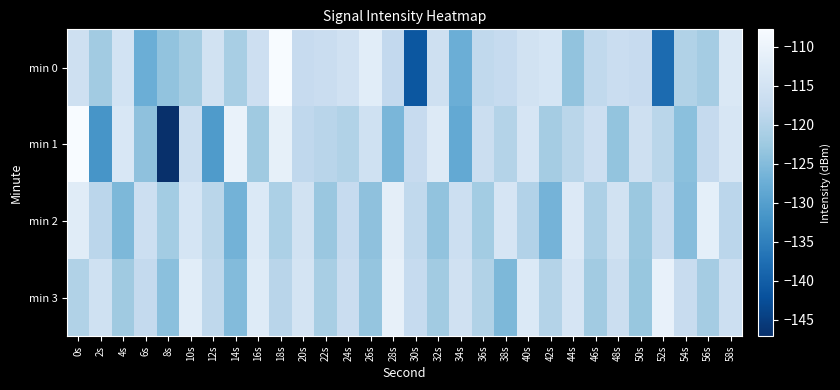

Reading right to left, extract all data points from this chart.

min 0: 58s=-113.3	56s=-121.7	54s=-120.2	52s=-138.1	50s=-117.4	48s=-116.7	46s=-118.2	44s=-123.7	42s=-114.5	40s=-115.3	38s=-117.5	36s=-118.2	34s=-127.3	32s=-116.0	30s=-141.3	28s=-117.9	26s=-111.9	24s=-115.6	22s=-116.7	20s=-117.4	18s=-107.8	16s=-116.1	14s=-121.2	12s=-115.3	10s=-121.5	8s=-123.7	6s=-127.4	4s=-115.1	2s=-121.9	0s=-115.8
min 1: 58s=-113.9	56s=-117.7	54s=-124.3	52s=-119.0	50s=-115.8	48s=-123.5	46s=-116.1	44s=-119.0	42s=-121.7	40s=-114.3	38s=-119.9	36s=-116.5	34s=-128.2	32s=-112.9	30s=-117.3	28s=-126.0	26s=-115.7	24s=-120.1	22s=-119.2	20s=-118.3	18s=-111.1	16s=-122.3	14s=-110.5	12s=-130.8	10s=-116.6	8s=-147.1	6s=-124.0	4s=-113.9	2s=-131.7	0s=-107.7
min 2: 58s=-118.9	56s=-111.3	54s=-124.8	52s=-117.2	50s=-122.7	48s=-115.1	46s=-120.6	44s=-113.0	42s=-126.5	40s=-119.9	38s=-114.3	36s=-121.8	34s=-116.2	32s=-123.7	30s=-118.1	28s=-111.6	26s=-124.0	24s=-117.5	22s=-122.9	20s=-115.3	18s=-120.8	16s=-113.1	14s=-126.6	12s=-119.0	10s=-114.5	8s=-121.9	6s=-116.2	4s=-125.7	2s=-118.9	0s=-112.3
min 3: 58s=-116.2	56s=-121.7	54s=-117.1	52s=-110.6	50s=-123.0	48s=-116.5	46s=-121.9	44s=-114.3	42s=-119.8	40s=-113.2	38s=-125.7	36s=-120.1	34s=-115.6	32s=-122.0	30s=-117.5	28s=-110.9	26s=-123.3	24s=-116.8	22s=-121.2	20s=-114.7	18s=-119.1	16s=-112.6	14s=-125.0	12s=-118.5	10s=-111.9	8s=-124.3	6s=-117.8	4s=-122.2	2s=-115.7	0s=-120.1